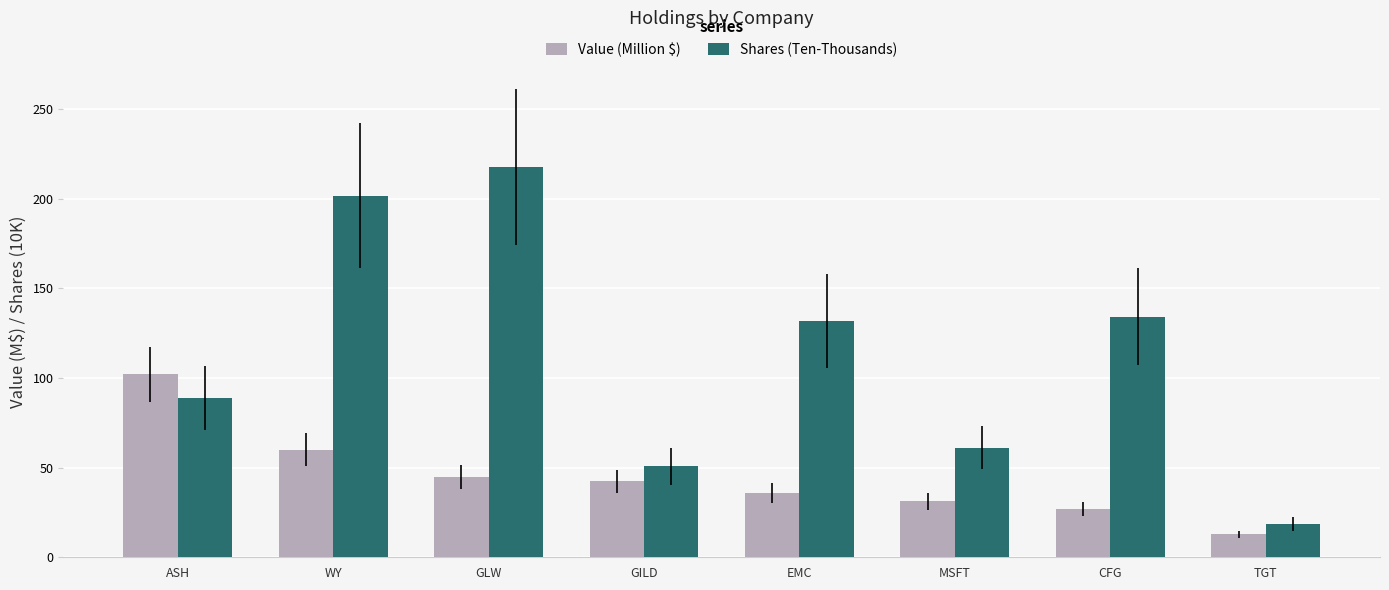

What is the value of the Value (Million $) bar at the 2nd from the left?

60.1